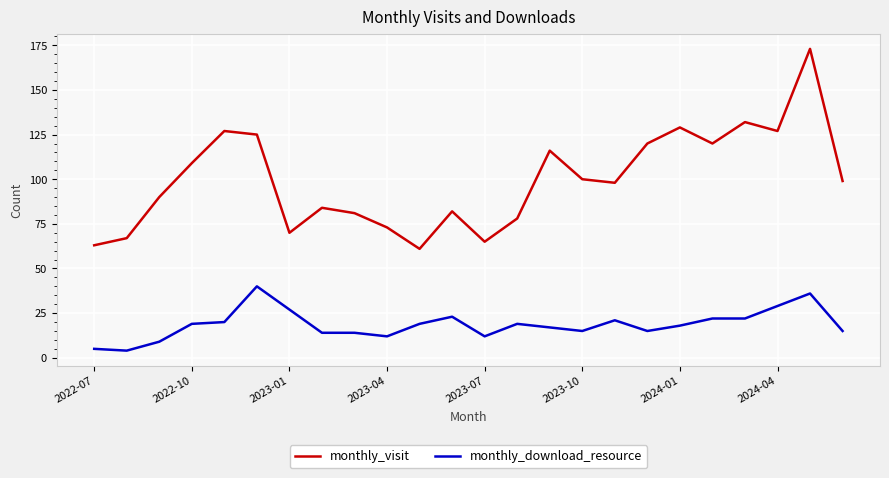

What is the minimum value for monthly_download_resource?

4